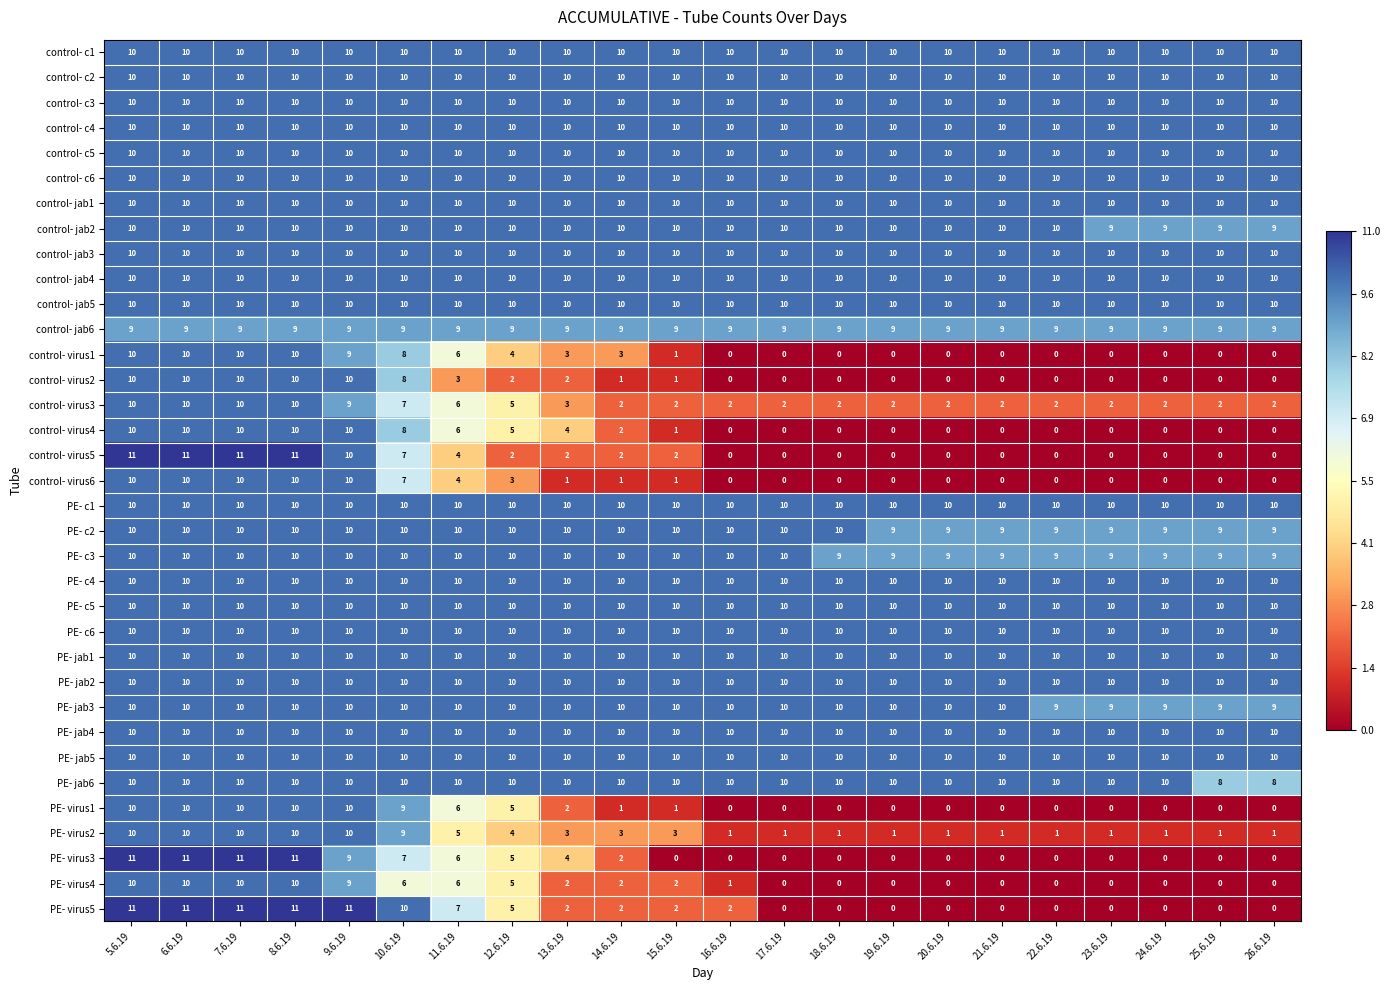

What is the difference between the highest and lowest values at 11.6.19?

7